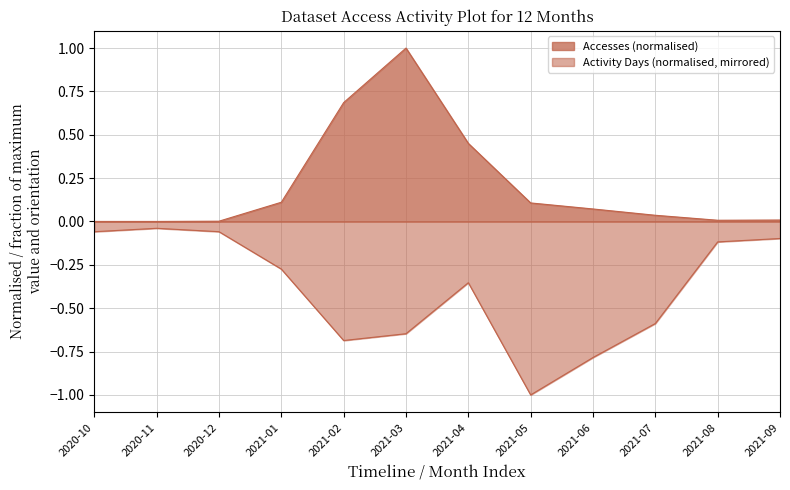

The Activity Days series shows -1.0 at 2021-06. True or false?

False